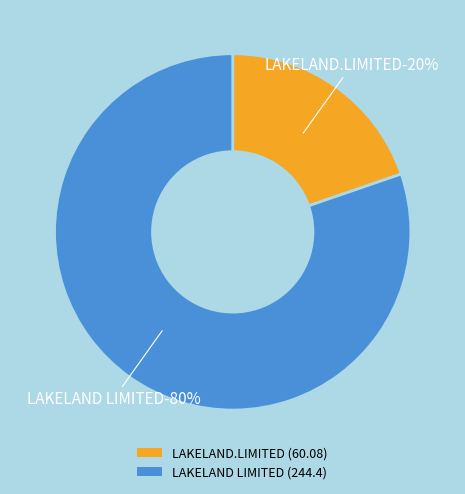

Between LAKELAND LIMITED and LAKELAND.LIMITED, which is larger?

LAKELAND LIMITED